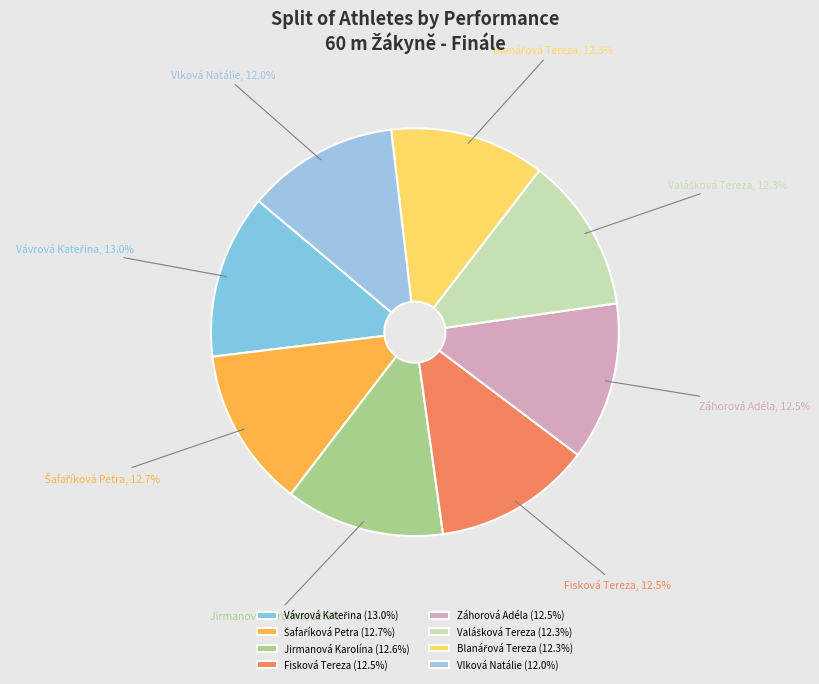

How many segments does this pie chart have?

8